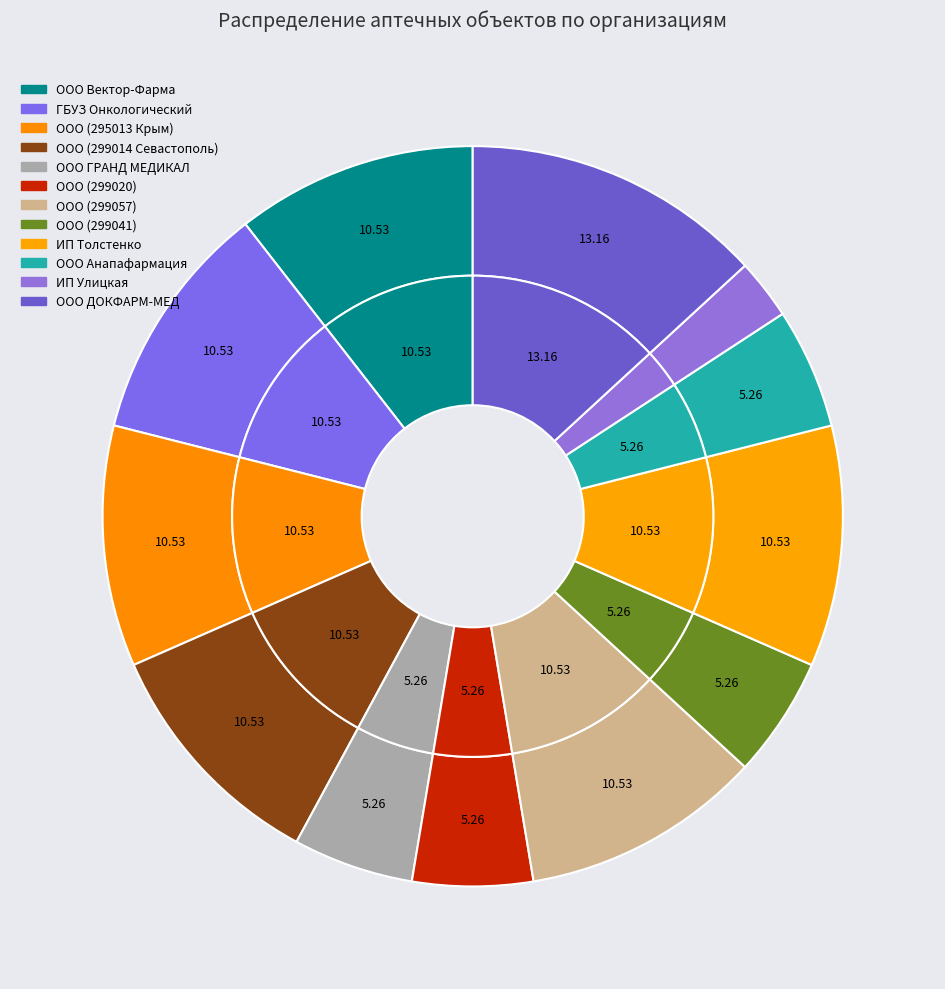

How much of the chart is everything except ООО (299014 Севастополь)?

89.5%